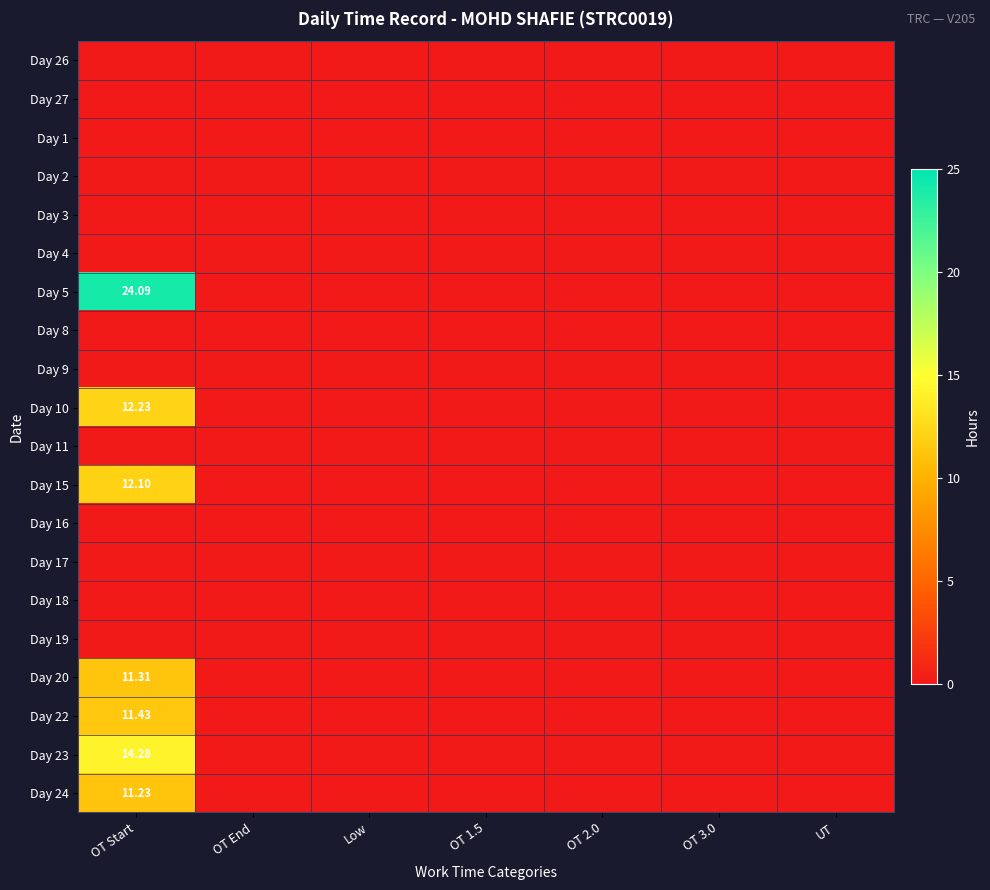

The value of Day 18 at Low is 0.0. True or false?

True